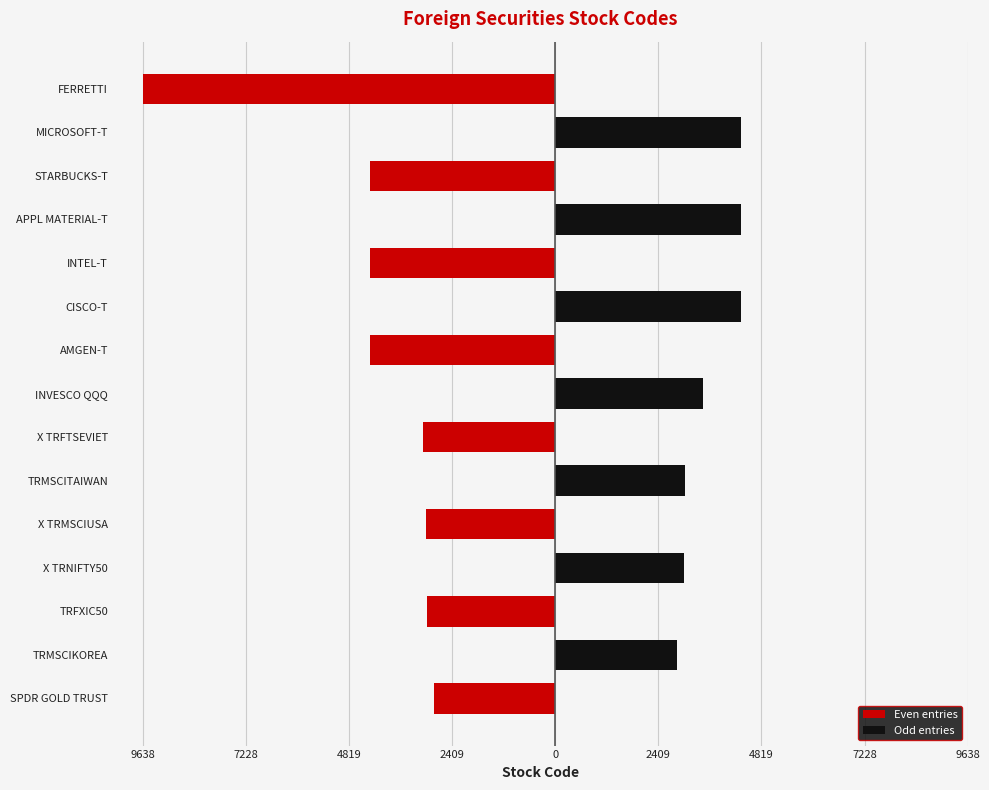

How many negative values does the Even entries series have?

8